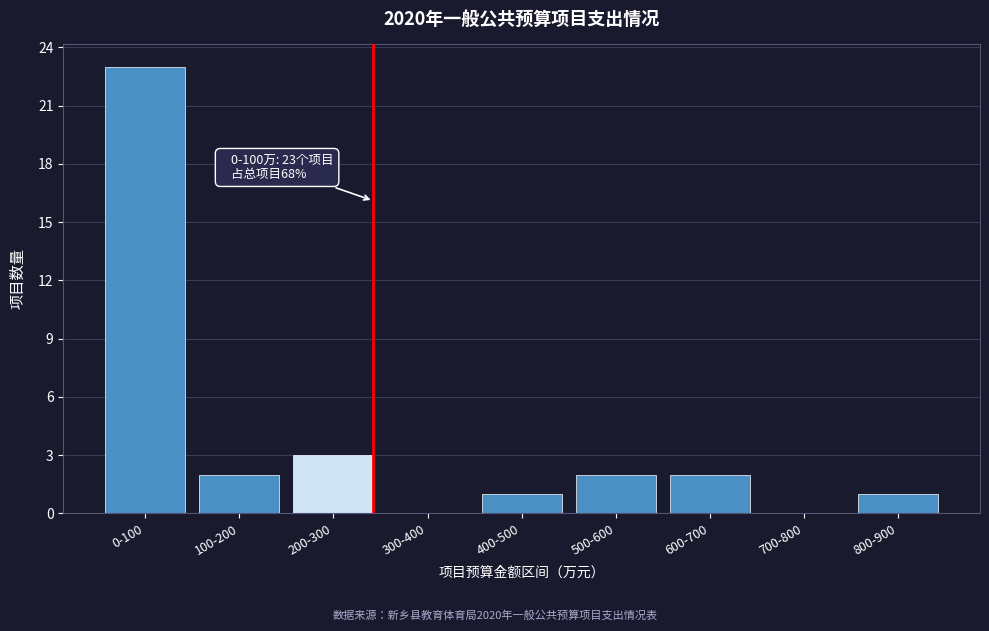

Reading left to right, list all the values displayed in this chart.

0-100=23	100-200=2	200-300=3	300-400=0	400-500=1	500-600=2	600-700=2	700-800=0	800-900=1